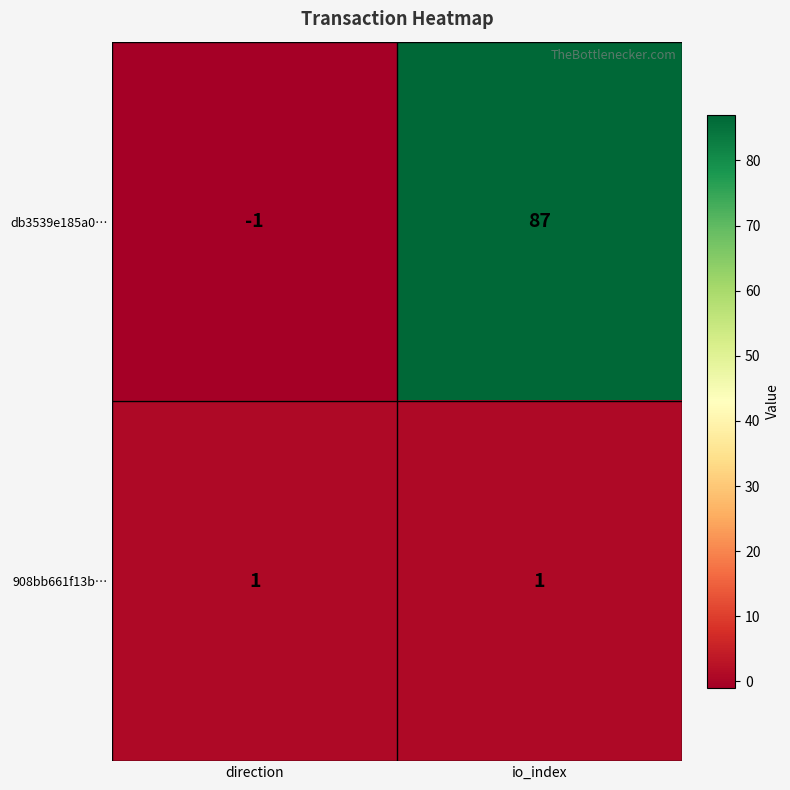

Between direction and io_index, which series saw the biggest shift?

db3539e185a0…